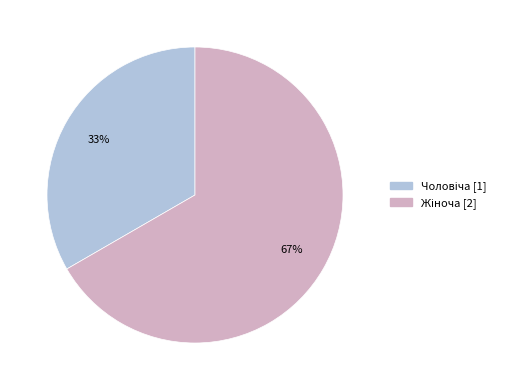

Is there a majority slice in this chart?

Yes